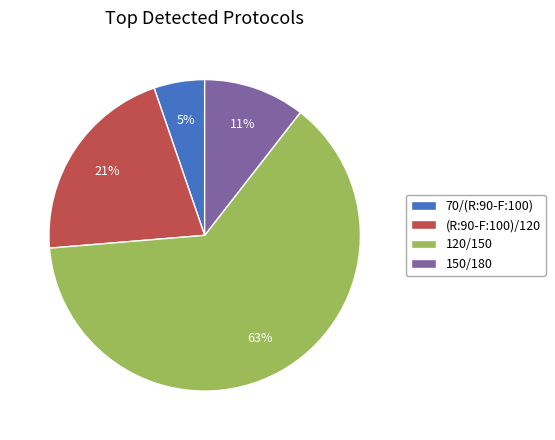

Rank the categories by value from lowest to highest.

70/(R:90-F:100), 150/180, (R:90-F:100)/120, 120/150